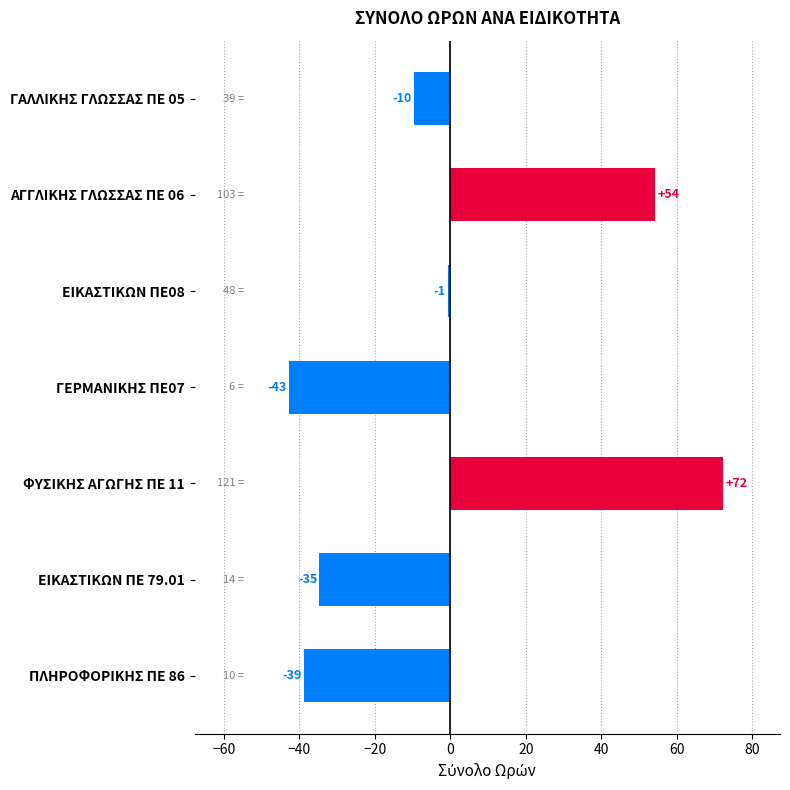

What is the difference between the second highest and second lowest values?

93.0